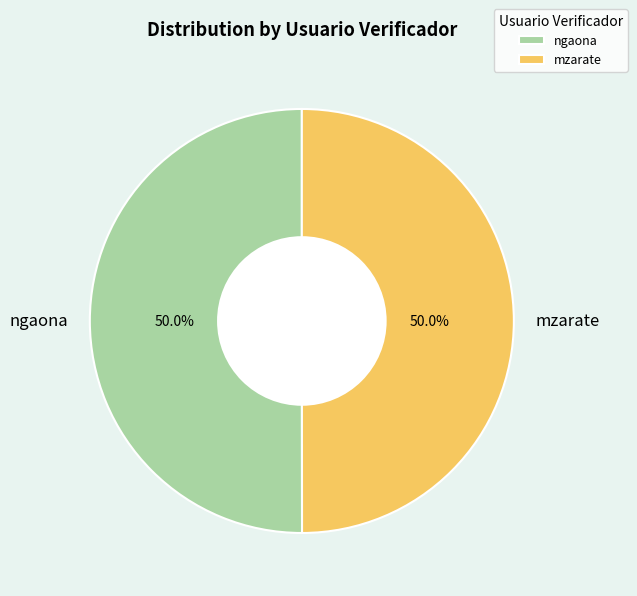

What is the total percentage of ngaona and mzarate?

100.0%